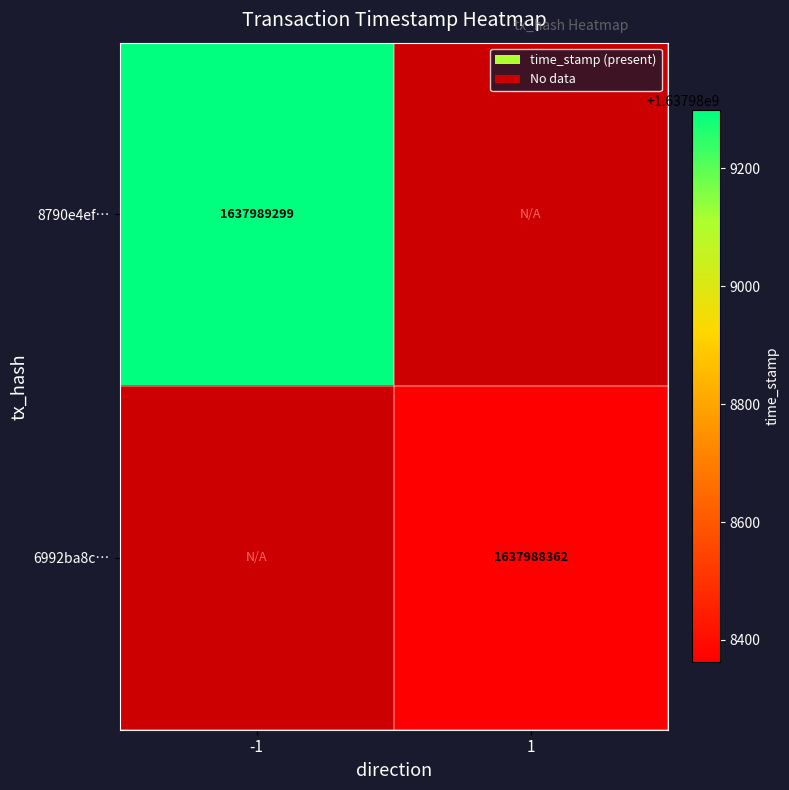

Is the value of 8790e4efc8a2b2f134e33cd0d83e6bda15fcfae at 0 greater than the value of 6992ba8c7912c42573f2e696fec4ca9f5e33727 at 1?

No